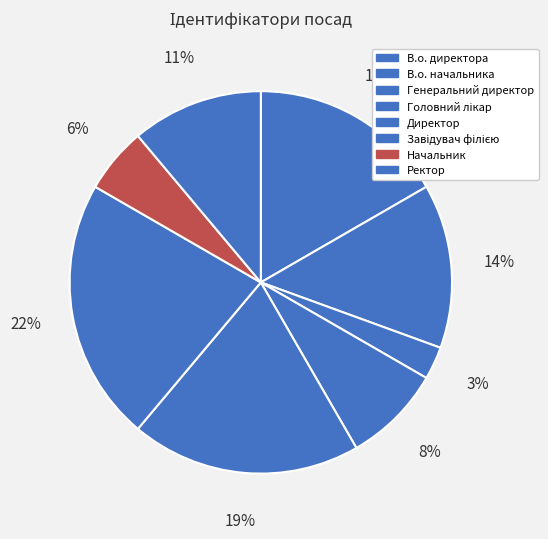

The В.о. начальника slice represents 14% of the pie. True or false?

True